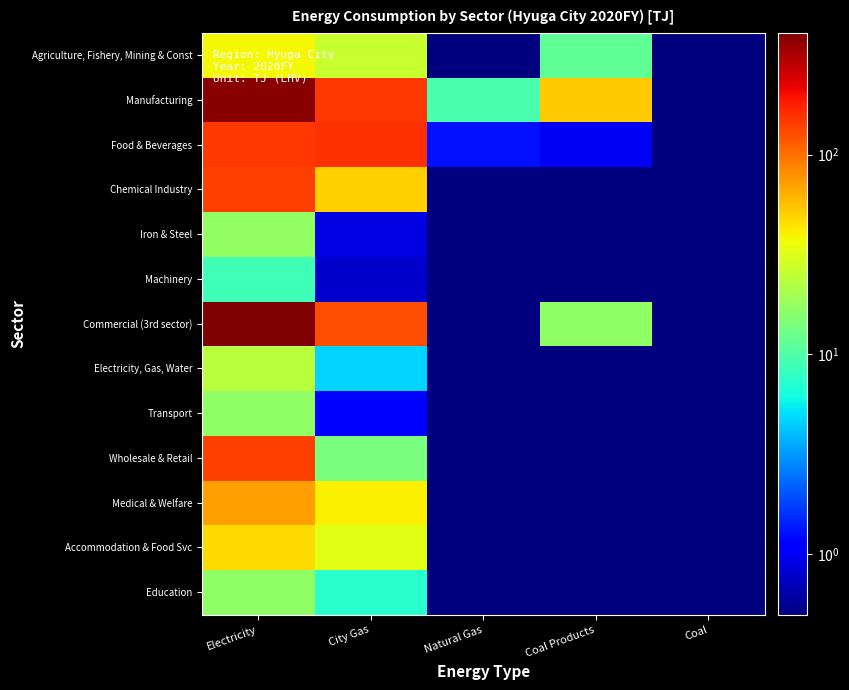

Which series changed the most between Electricity and Natural Gas?

Commercial (3rd sector)